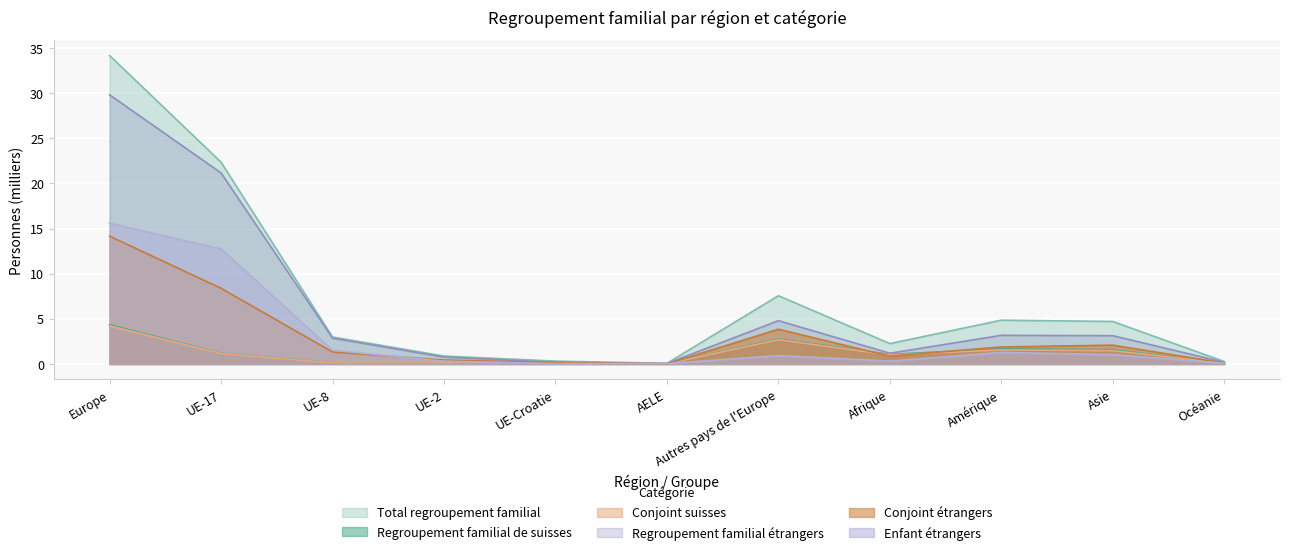

What is the sum of all Conjoint etrangers values?

33.3